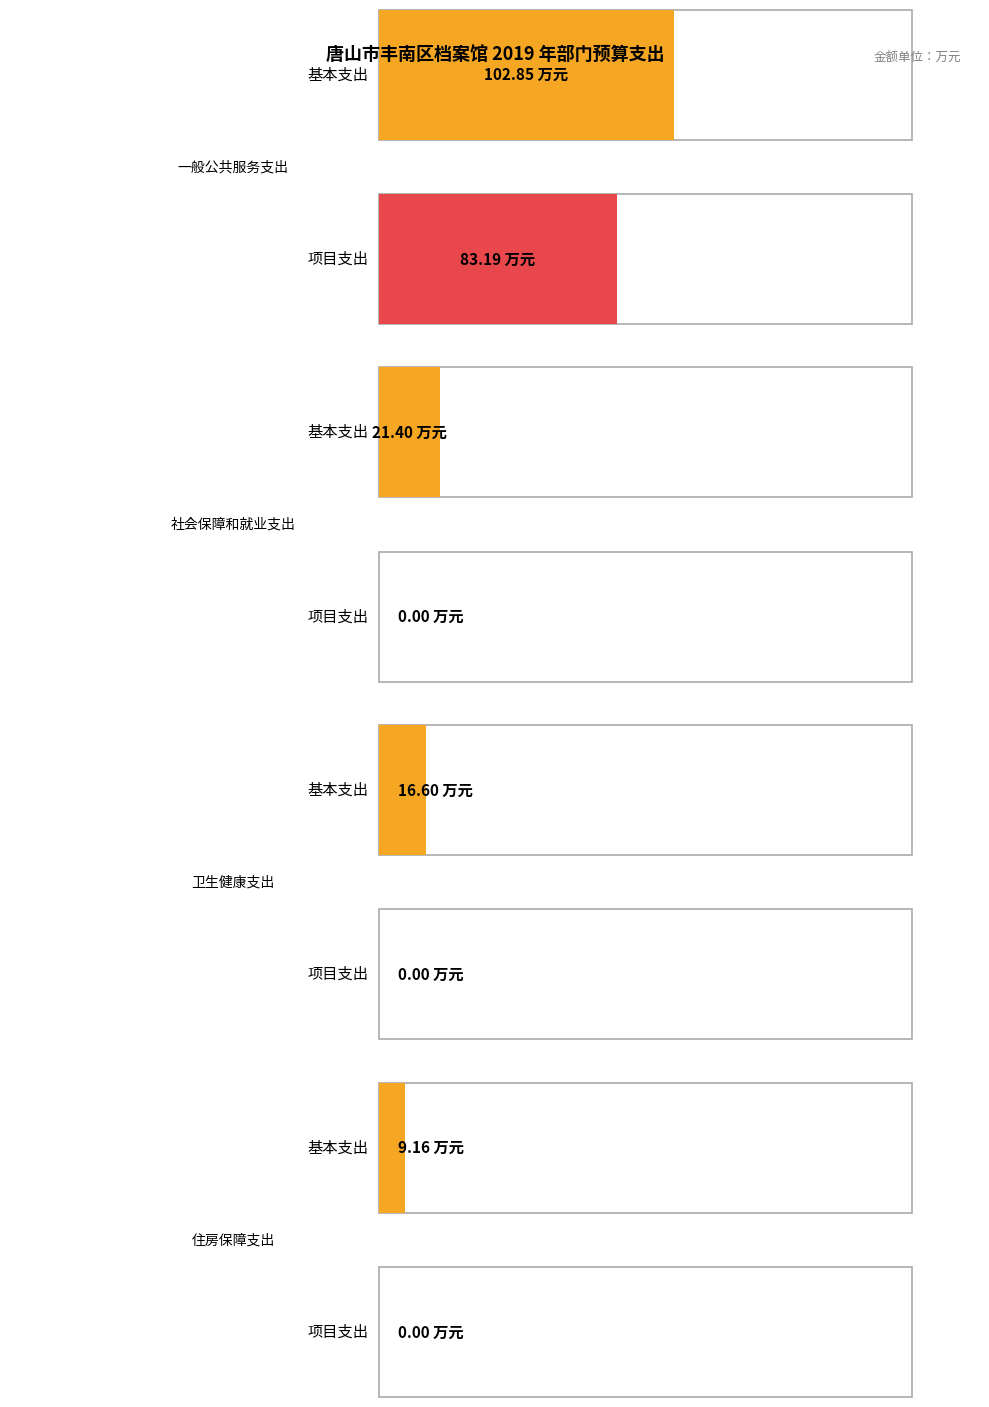

At which label is 项目支出 closest to 41?

社会保障和就业支出